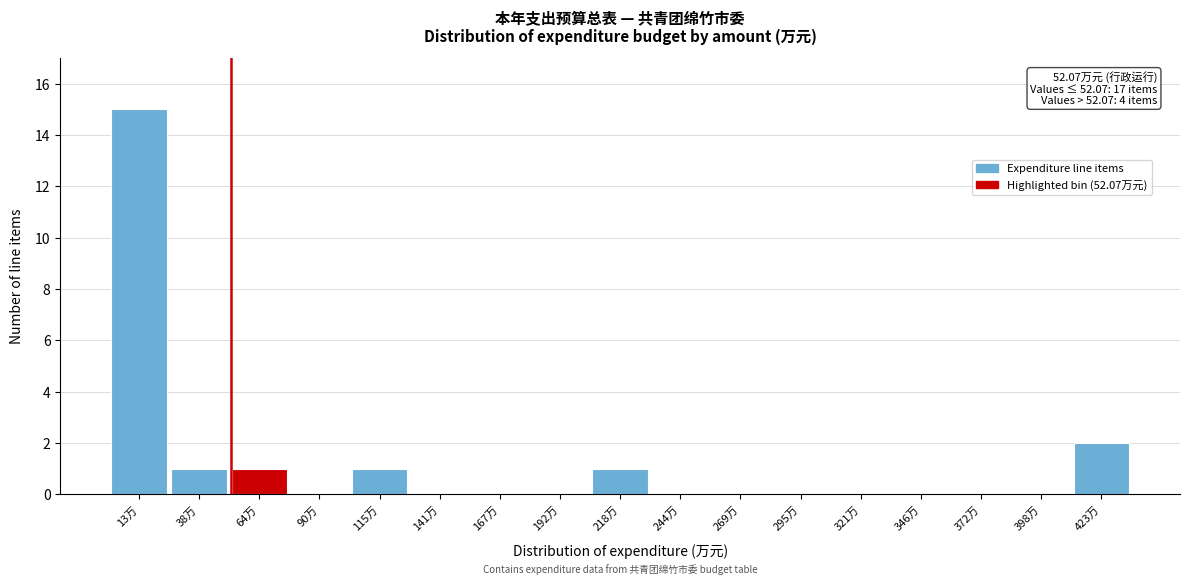

Which range on the x-axis has the tallest bar?

0 to 25